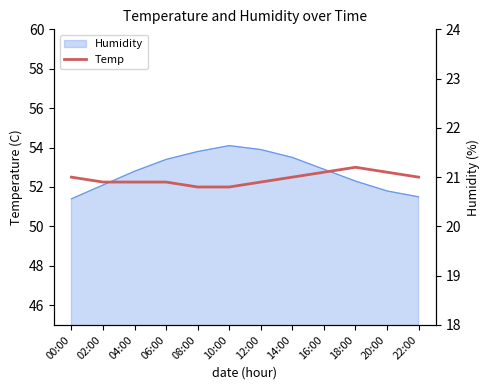

True or false: the data shows 9.5 at 02:00.

False